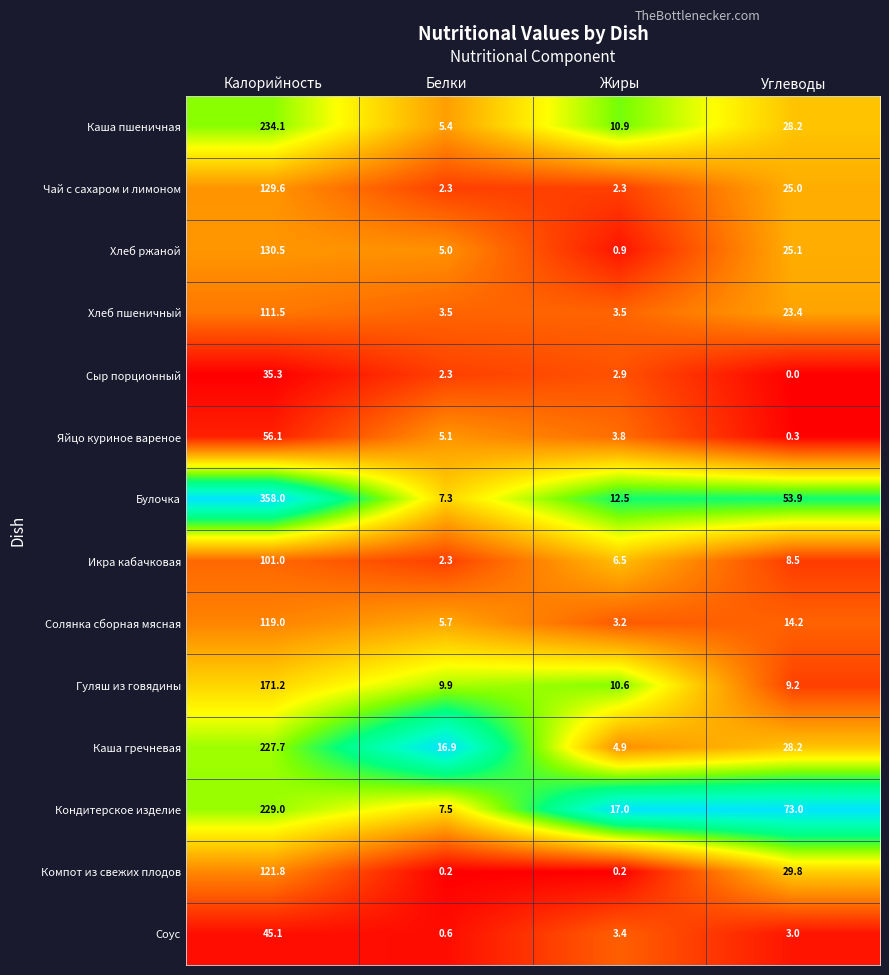

At which category is the sum across all series the highest?

Калорийность